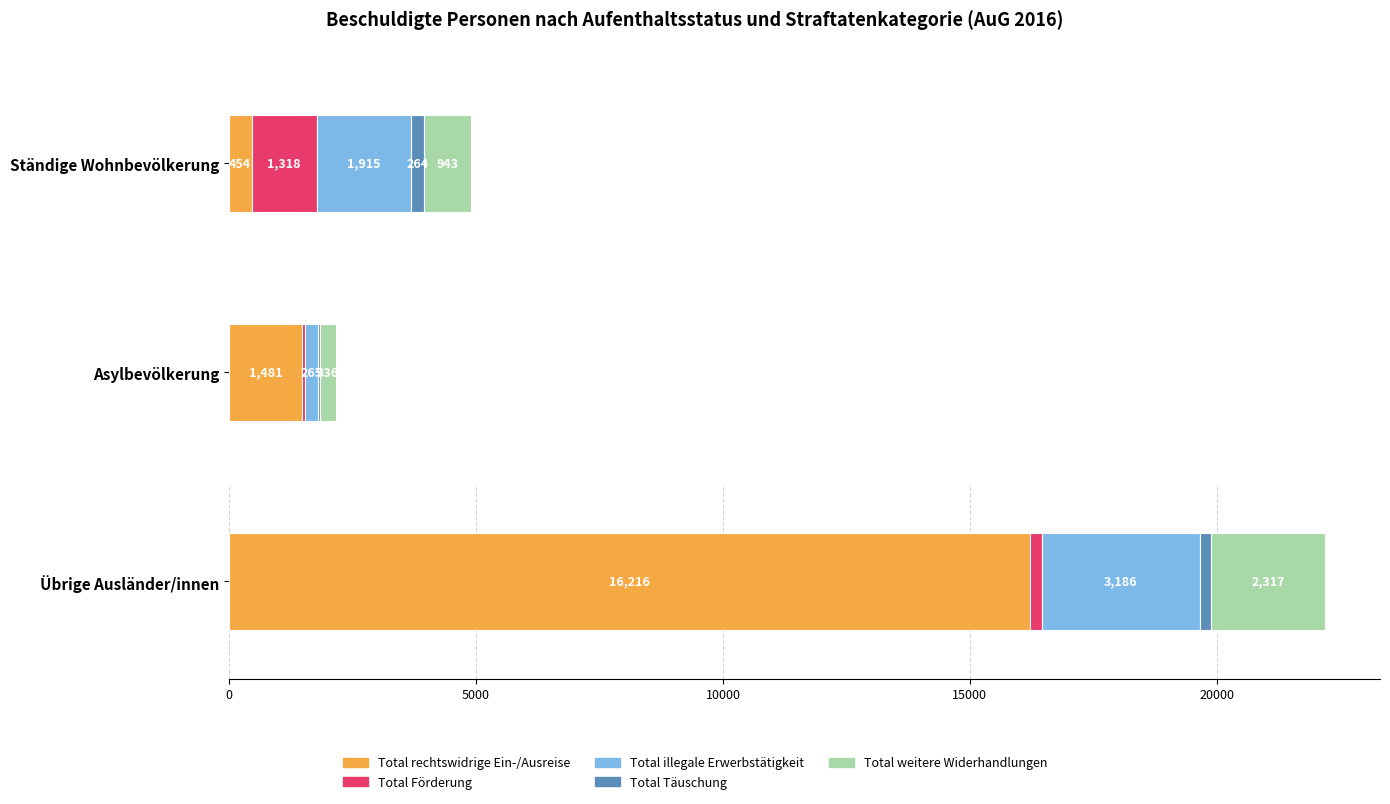

How many Total Förderung values are between 62 and 1318?

3